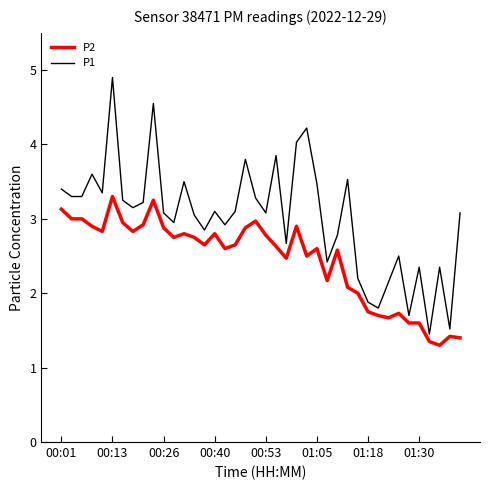

Which series has the widest spread of values?

P1